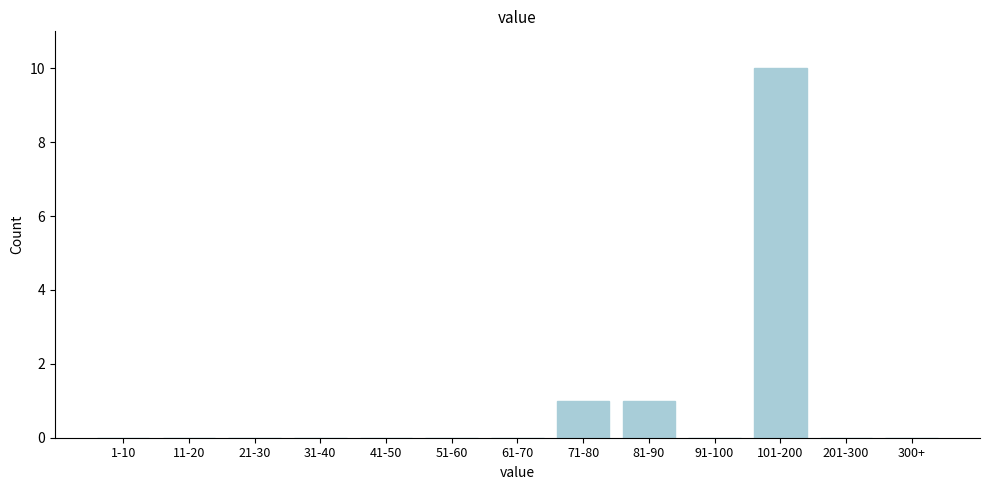

Reading left to right, extract all data points from this chart.

1-10=0	11-20=0	21-30=0	31-40=0	41-50=0	51-60=0	61-70=0	71-80=1	81-90=1	91-100=0	101-200=10	201-300=0	300+=0